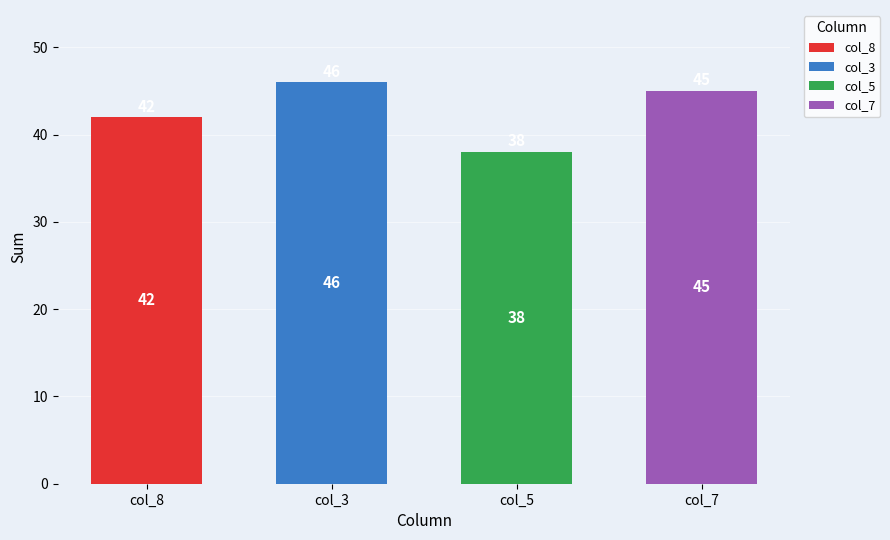

Are the bars grouped side by side (vs. stacked)?

Yes